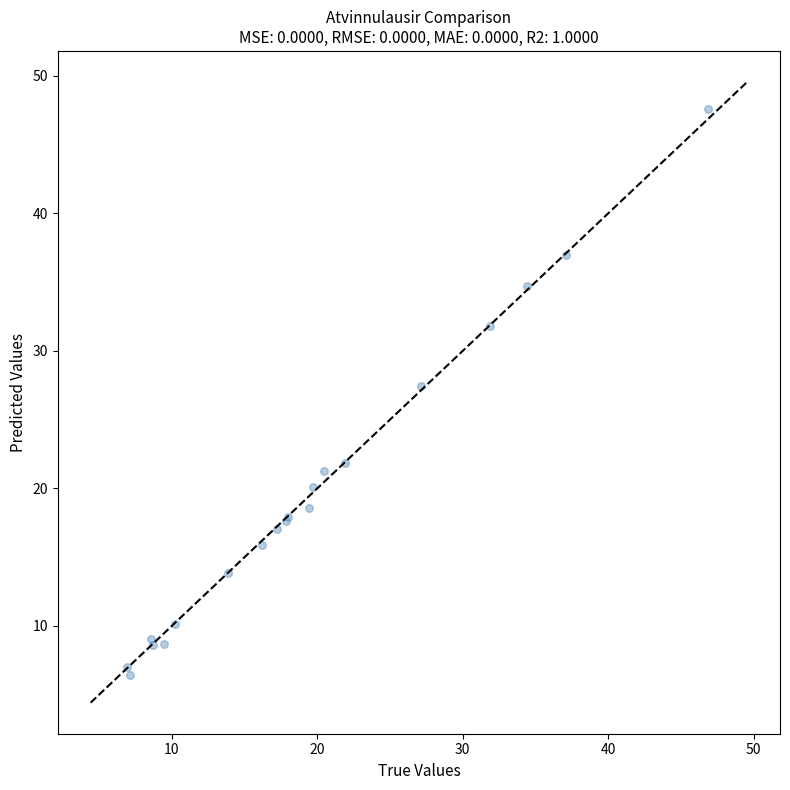

What Y value in the scatter plot is closest to 26?

27.4